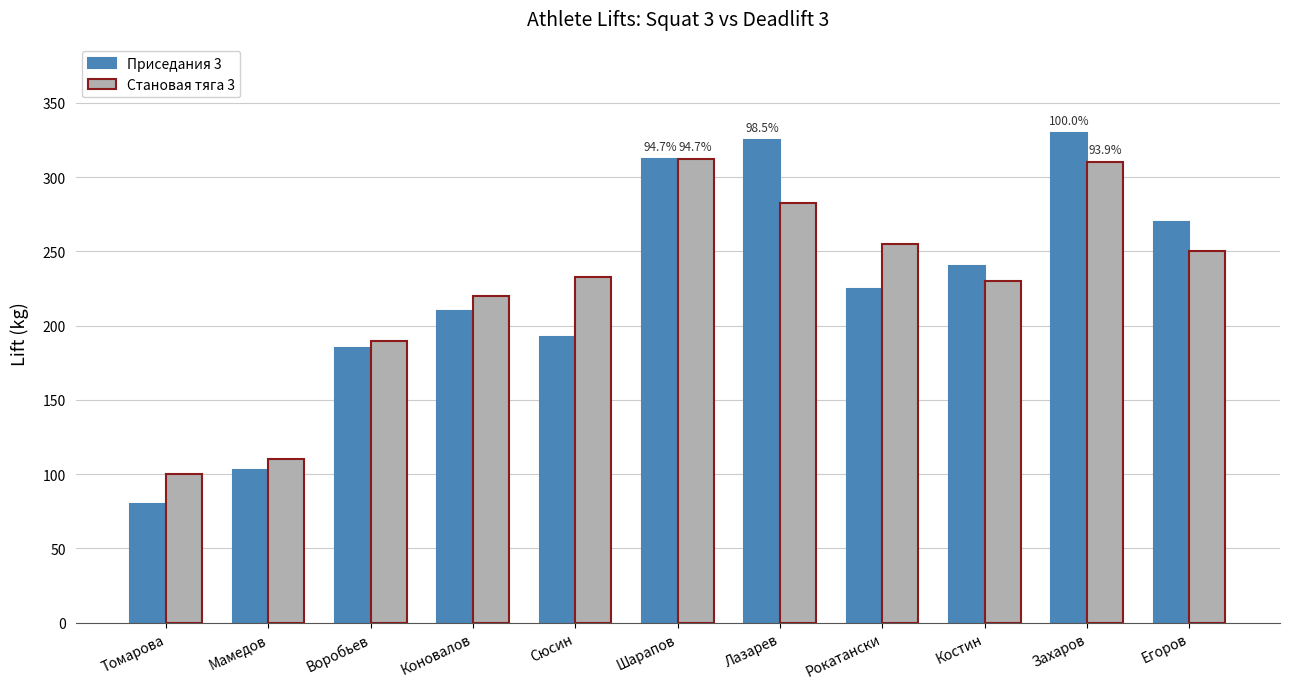

The Приседания 3 series shows 167.6 at Мамедов. True or false?

False